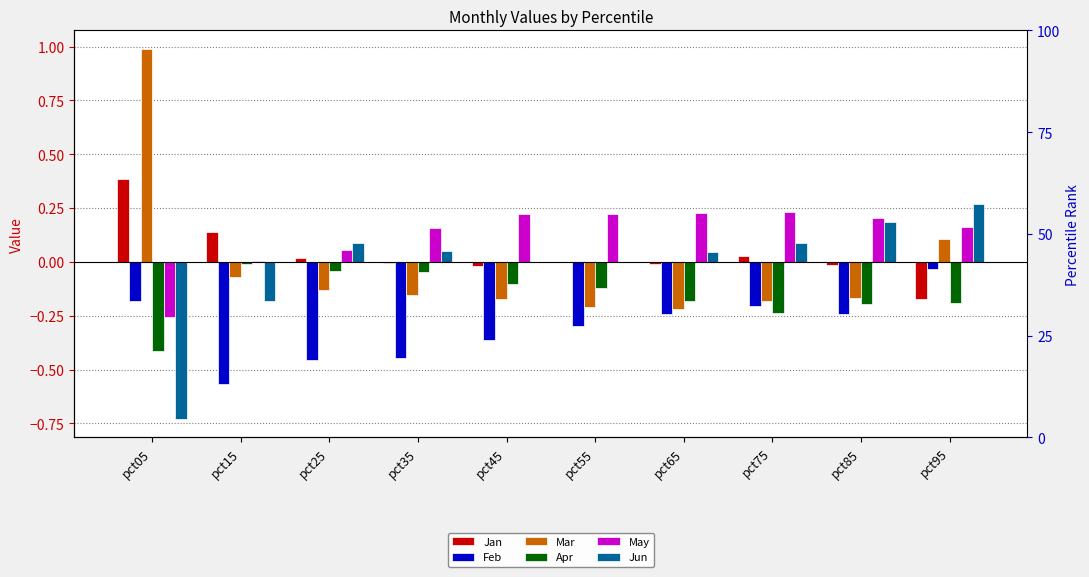

Reading left to right, extract all data points from this chart.

Jan: pct05=0.4	pct15=0.1	pct25=0.0	pct35=-0.0	pct45=-0.0	pct55=-0.0	pct65=-0.0	pct75=0.0	pct85=-0.0	pct95=-0.2
Feb: pct05=-0.2	pct15=-0.6	pct25=-0.5	pct35=-0.4	pct45=-0.4	pct55=-0.3	pct65=-0.2	pct75=-0.2	pct85=-0.2	pct95=-0.0
Mar: pct05=1.0	pct15=-0.1	pct25=-0.1	pct35=-0.2	pct45=-0.2	pct55=-0.2	pct65=-0.2	pct75=-0.2	pct85=-0.2	pct95=0.1
Apr: pct05=-0.4	pct15=-0.0	pct25=-0.0	pct35=-0.0	pct45=-0.1	pct55=-0.1	pct65=-0.2	pct75=-0.2	pct85=-0.2	pct95=-0.2
May: pct05=-0.3	pct15=0.0	pct25=0.1	pct35=0.2	pct45=0.2	pct55=0.2	pct65=0.2	pct75=0.2	pct85=0.2	pct95=0.2
Jun: pct05=-0.7	pct15=-0.2	pct25=0.1	pct35=0.1	pct45=0.0	pct55=-0.0	pct65=0.0	pct75=0.1	pct85=0.2	pct95=0.3